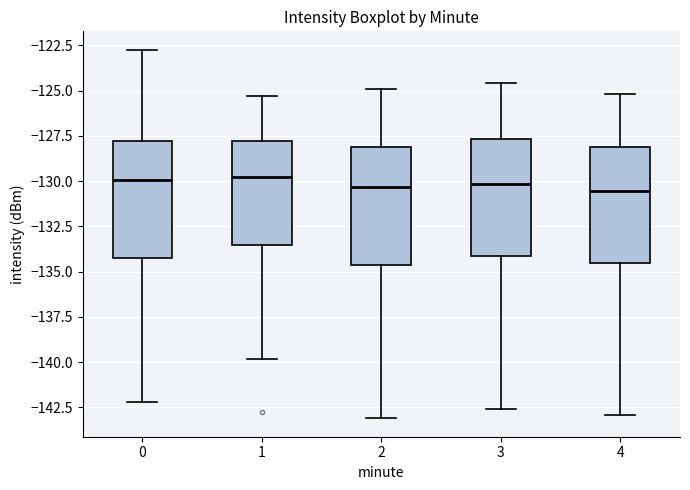

Reading left to right, read every box against the y-axis: the position of its median line, the range the box covers, and the ends of its whiskers. The values are not printed on the chart, so give them approximately, as read against the axis.

0: median -130.0, box -134.0 to -128.0, whiskers -142.0 to -122.5
1: median -130.0, box -133.5 to -128.0, whiskers -140.0 to -125.5
2: median -130.5, box -134.5 to -128.0, whiskers -143.0 to -125.0
3: median -130.0, box -134.0 to -127.5, whiskers -142.5 to -124.5
4: median -130.5, box -134.5 to -128.0, whiskers -143.0 to -125.0